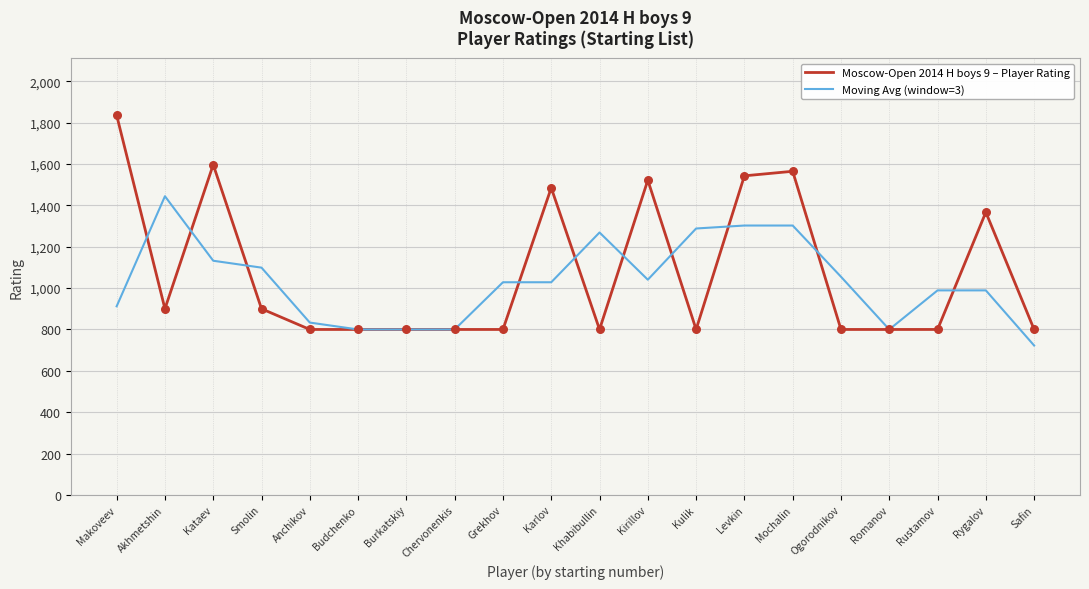

What is the total value across all series at Kataev?

2729.3